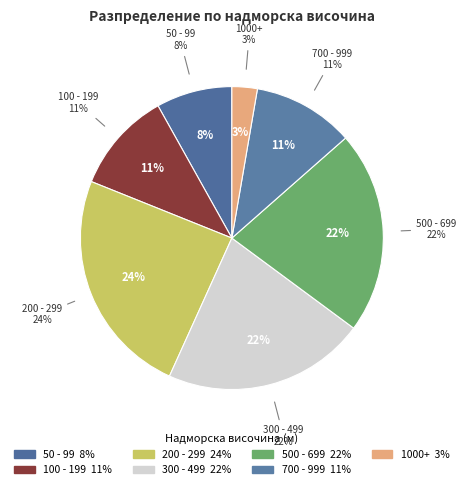

Does any single category account for the majority?

No